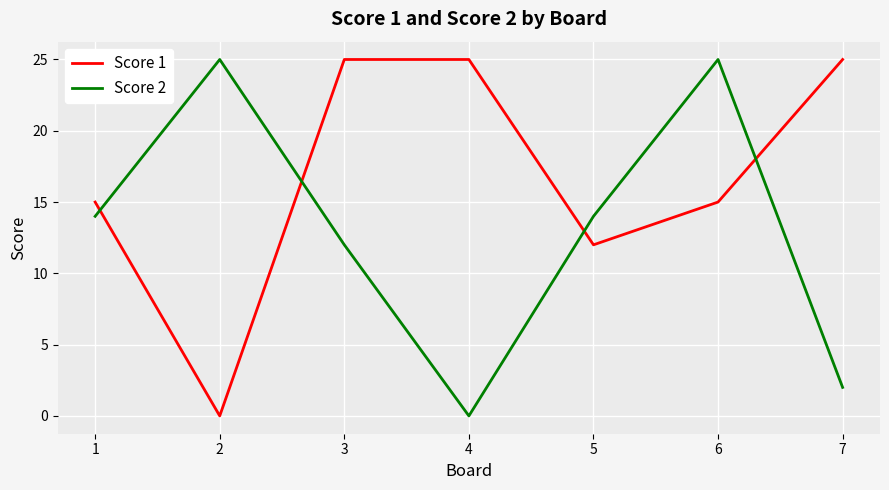

How many interior local valleys does the Score 2 series have?

1